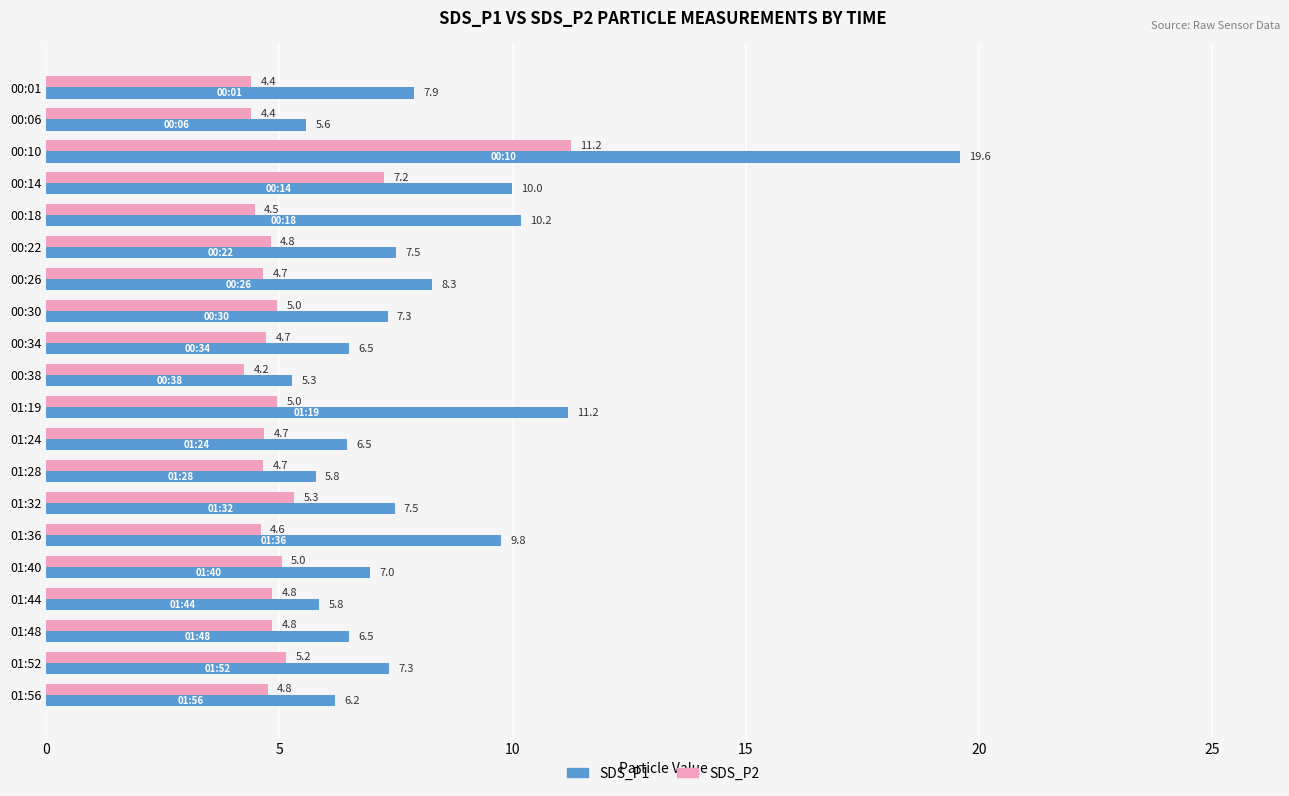

Is it true that SDS_P1 equals 8.3 at 01:28?

False